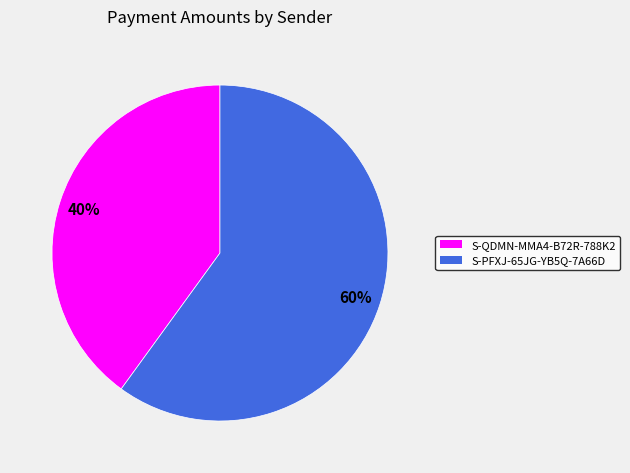

To the nearest percent, what is the difference between the S-QDMN-MMA4-B72R-788K2 and S-PFXJ-65JG-YB5Q-7A66D slice percentages?

20%